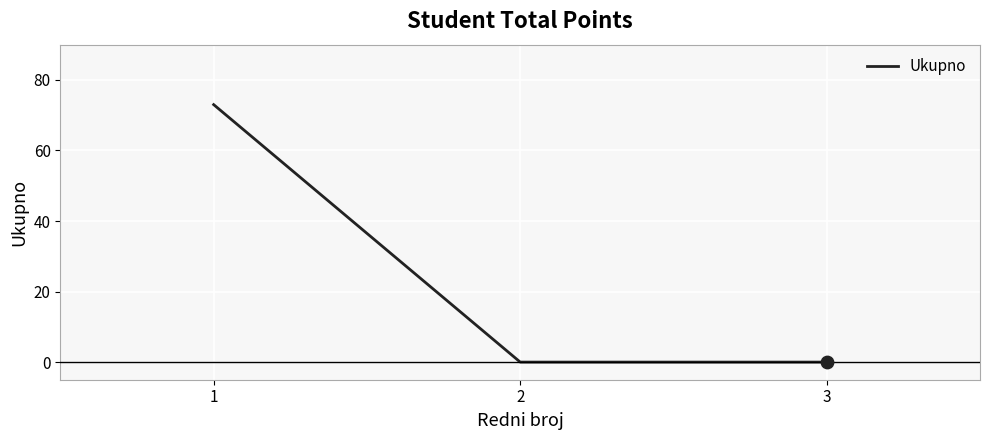

Between 1 and 2, which is larger?

1